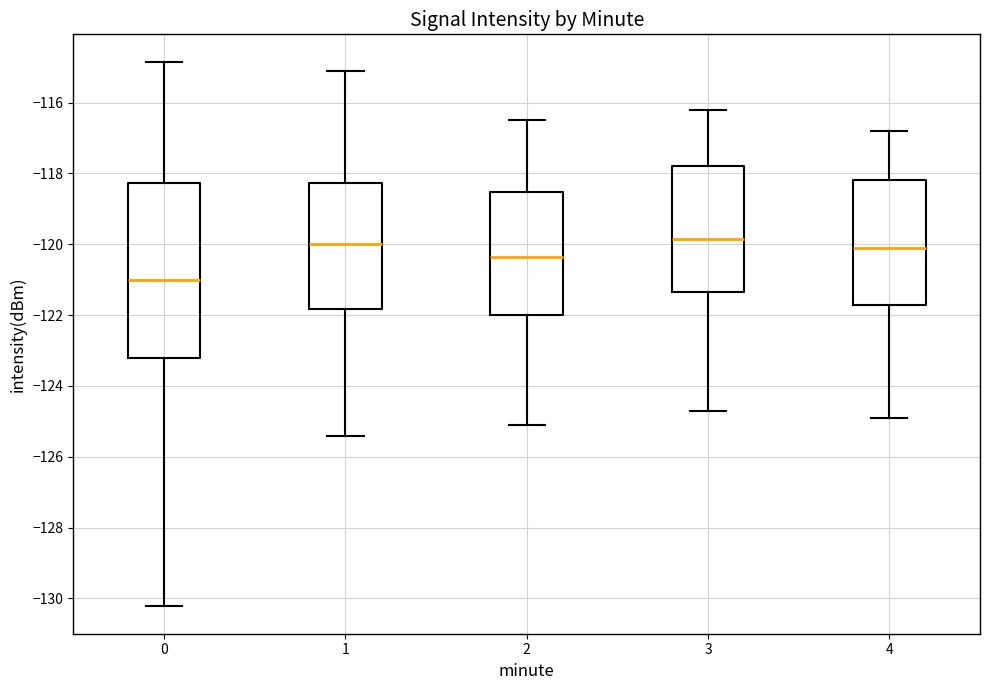

Reading left to right, read every box against the y-axis: the position of its median line, the range the box covers, and the ends of its whiskers. The values are not printed on the chart, so give them approximately, as read against the axis.

0: median -121.0, box -123.2 to -118.2, whiskers -130.2 to -114.8
1: median -120.0, box -121.8 to -118.2, whiskers -125.4 to -115.2
2: median -120.4, box -122.0 to -118.6, whiskers -125.0 to -116.4
3: median -119.8, box -121.4 to -117.8, whiskers -124.6 to -116.2
4: median -120.0, box -121.8 to -118.2, whiskers -124.8 to -116.8